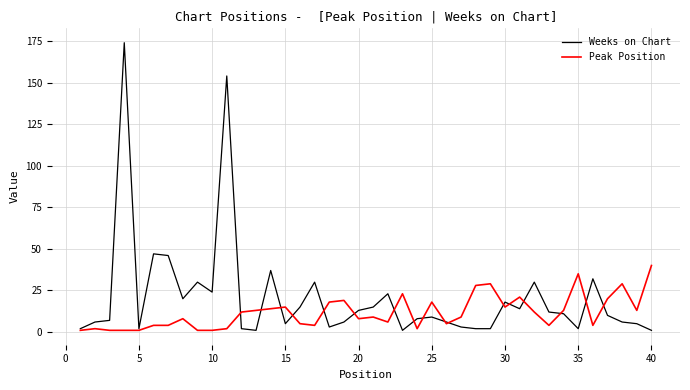

List the series in order of their overall mean, lowest first.

Peak Position, Weeks on Chart